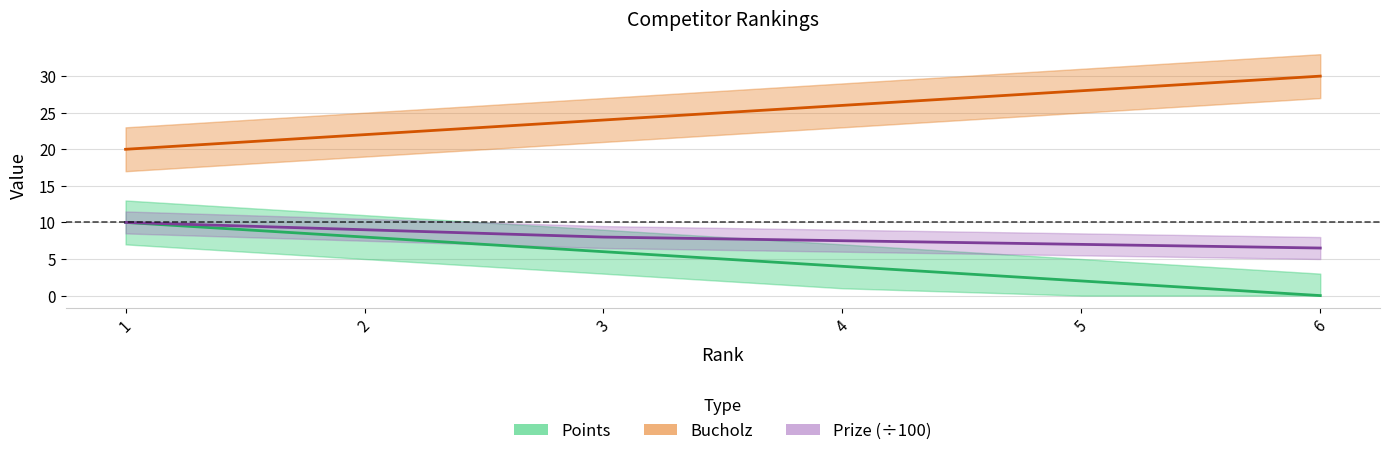

Does the chart have visible grid lines?

Yes